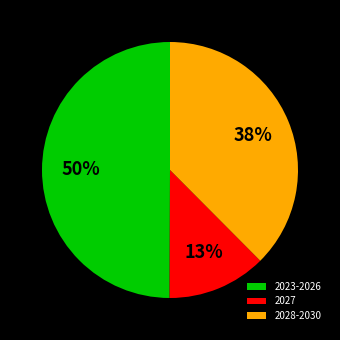

Which category has the biggest portion of the pie?

2023-2026